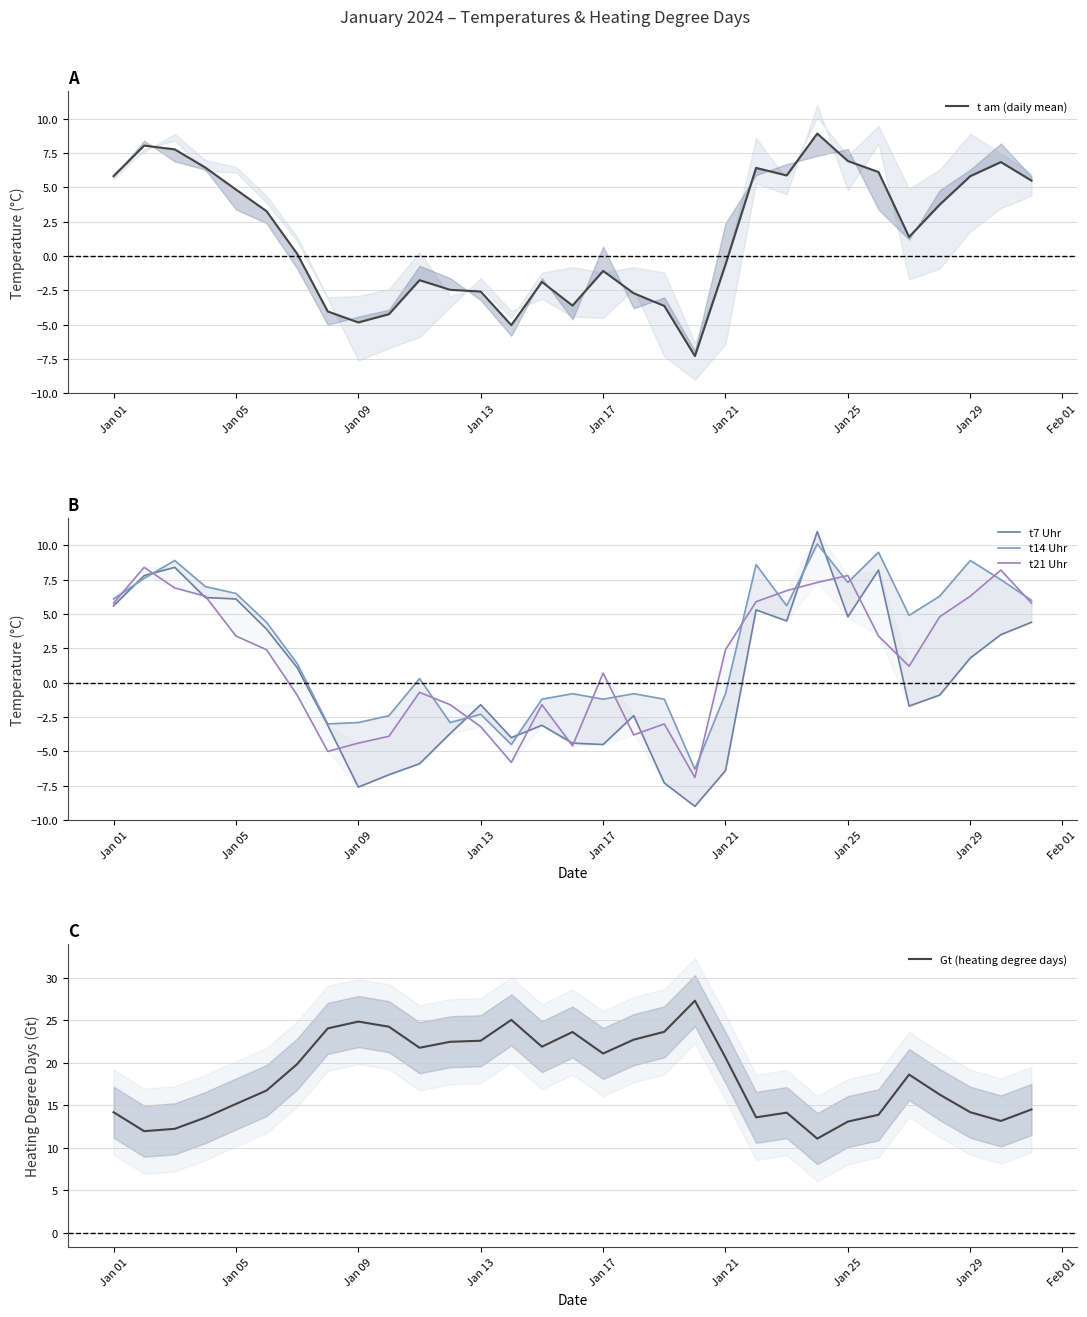

What are all the series names shown in the legend?

t am (daily mean), t7 Uhr, t14 Uhr, t21 Uhr, Gt (heating degree days)